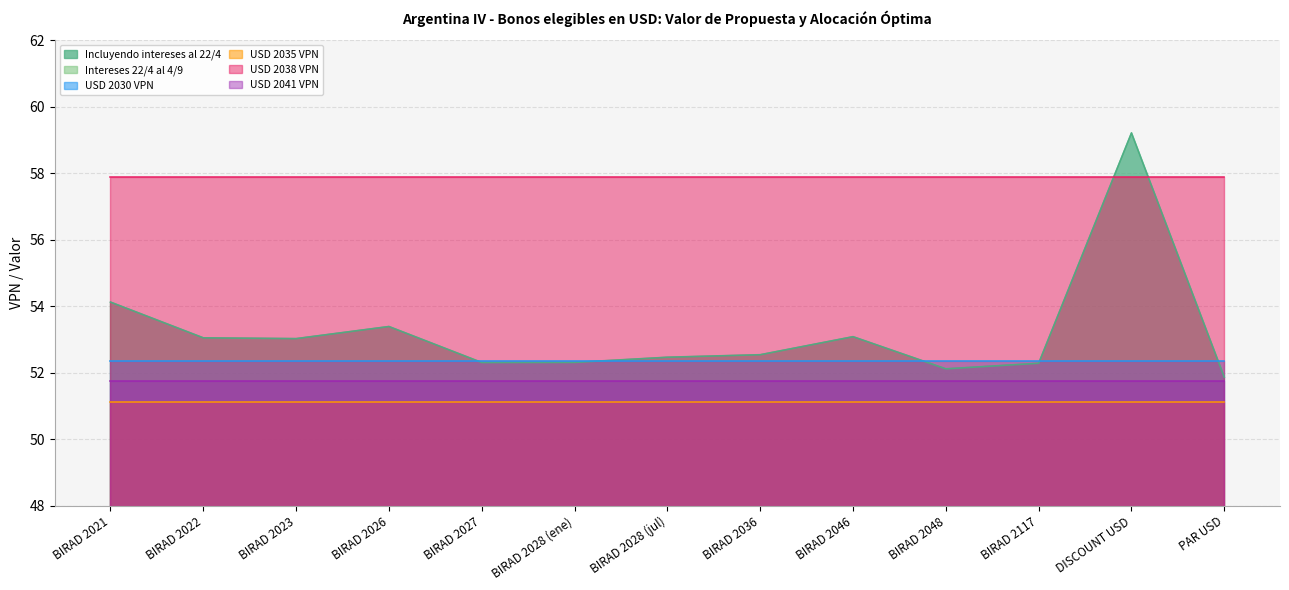

What is the spread (max minus min) of values at BIRAD 2028 (jul)?

56.6